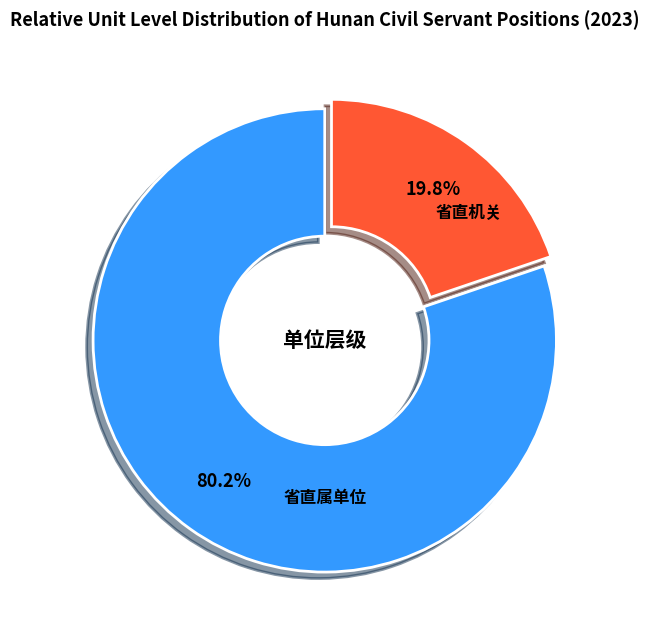

Does any single category account for the majority?

Yes